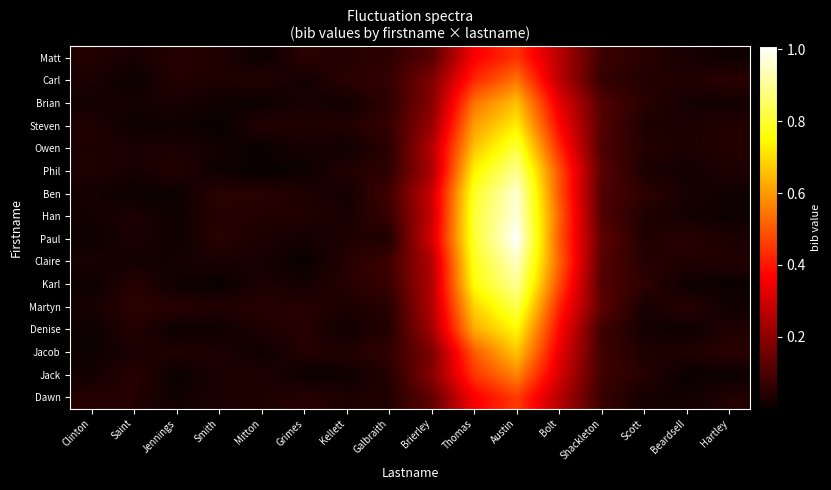

Reading left to right, transcribe all the data shown in this chart.

Matt: Clinton=0.0	Saint=0.0	Jennings=0.0	Smith=0.0	Mitton=0.0	Grimes=0.0	Kellett=0.0	Galbraith=0.1	Brierley=0.1	Thomas=0.4	Austin=0.4	Bolt=0.3	Shackleton=0.1	Scott=0.0	Beardsell=0.0	Hartley=0.0
Carl: Clinton=0.0	Saint=0.0	Jennings=0.0	Smith=0.0	Mitton=0.0	Grimes=0.0	Kellett=0.0	Galbraith=0.1	Brierley=0.2	Thomas=0.4	Austin=0.5	Bolt=0.3	Shackleton=0.1	Scott=0.0	Beardsell=0.0	Hartley=0.0
Brian: Clinton=0.0	Saint=0.0	Jennings=0.0	Smith=0.0	Mitton=0.0	Grimes=0.0	Kellett=0.0	Galbraith=0.1	Brierley=0.2	Thomas=0.5	Austin=0.7	Bolt=0.3	Shackleton=0.1	Scott=0.0	Beardsell=0.0	Hartley=0.0
Steven: Clinton=0.0	Saint=0.0	Jennings=0.0	Smith=0.0	Mitton=0.0	Grimes=0.0	Kellett=0.0	Galbraith=0.1	Brierley=0.2	Thomas=0.6	Austin=0.7	Bolt=0.4	Shackleton=0.1	Scott=0.0	Beardsell=0.0	Hartley=0.0
Owen: Clinton=0.0	Saint=0.0	Jennings=0.0	Smith=0.0	Mitton=0.0	Grimes=0.0	Kellett=0.0	Galbraith=0.0	Brierley=0.3	Thomas=0.7	Austin=0.8	Bolt=0.4	Shackleton=0.1	Scott=0.0	Beardsell=0.0	Hartley=0.0
Phil: Clinton=0.0	Saint=0.0	Jennings=0.0	Smith=0.0	Mitton=0.0	Grimes=0.0	Kellett=0.0	Galbraith=0.1	Brierley=0.2	Thomas=0.7	Austin=0.9	Bolt=0.5	Shackleton=0.1	Scott=0.0	Beardsell=0.0	Hartley=0.0
Ben: Clinton=0.0	Saint=0.0	Jennings=0.0	Smith=0.0	Mitton=0.0	Grimes=0.0	Kellett=0.0	Galbraith=0.1	Brierley=0.3	Thomas=0.8	Austin=1.0	Bolt=0.5	Shackleton=0.1	Scott=0.1	Beardsell=0.0	Hartley=0.0
Han: Clinton=0.0	Saint=0.0	Jennings=0.0	Smith=0.0	Mitton=0.0	Grimes=0.0	Kellett=0.0	Galbraith=0.1	Brierley=0.3	Thomas=0.8	Austin=1.0	Bolt=0.5	Shackleton=0.1	Scott=0.0	Beardsell=0.0	Hartley=0.0
Paul: Clinton=0.0	Saint=0.0	Jennings=0.0	Smith=0.0	Mitton=0.0	Grimes=0.0	Kellett=0.0	Galbraith=0.0	Brierley=0.3	Thomas=0.8	Austin=1.0	Bolt=0.5	Shackleton=0.1	Scott=0.0	Beardsell=0.0	Hartley=0.0
Claire: Clinton=0.0	Saint=0.0	Jennings=0.0	Smith=0.0	Mitton=0.0	Grimes=0.0	Kellett=0.0	Galbraith=0.1	Brierley=0.3	Thomas=0.8	Austin=0.9	Bolt=0.5	Shackleton=0.1	Scott=0.0	Beardsell=0.0	Hartley=0.0
Karl: Clinton=0.0	Saint=0.0	Jennings=0.0	Smith=0.0	Mitton=0.0	Grimes=0.0	Kellett=0.0	Galbraith=0.1	Brierley=0.2	Thomas=0.8	Austin=0.9	Bolt=0.5	Shackleton=0.1	Scott=0.1	Beardsell=0.0	Hartley=0.0
Martyn: Clinton=0.0	Saint=0.0	Jennings=0.0	Smith=0.0	Mitton=0.0	Grimes=0.0	Kellett=0.0	Galbraith=0.0	Brierley=0.3	Thomas=0.7	Austin=0.8	Bolt=0.4	Shackleton=0.1	Scott=0.0	Beardsell=0.0	Hartley=0.0
Denise: Clinton=0.0	Saint=0.0	Jennings=0.0	Smith=0.0	Mitton=0.0	Grimes=0.0	Kellett=0.0	Galbraith=0.0	Brierley=0.2	Thomas=0.6	Austin=0.7	Bolt=0.4	Shackleton=0.1	Scott=0.0	Beardsell=0.0	Hartley=0.0
Jacob: Clinton=0.0	Saint=0.0	Jennings=0.0	Smith=0.0	Mitton=0.0	Grimes=0.0	Kellett=0.0	Galbraith=0.1	Brierley=0.2	Thomas=0.5	Austin=0.7	Bolt=0.3	Shackleton=0.1	Scott=0.0	Beardsell=0.0	Hartley=0.0
Jack: Clinton=0.0	Saint=0.0	Jennings=0.0	Smith=0.0	Mitton=0.0	Grimes=0.0	Kellett=0.0	Galbraith=0.0	Brierley=0.2	Thomas=0.4	Austin=0.6	Bolt=0.3	Shackleton=0.1	Scott=0.0	Beardsell=0.0	Hartley=0.0
Dawn: Clinton=0.0	Saint=0.0	Jennings=0.0	Smith=0.0	Mitton=0.0	Grimes=0.0	Kellett=0.0	Galbraith=0.0	Brierley=0.1	Thomas=0.4	Austin=0.5	Bolt=0.3	Shackleton=0.1	Scott=0.0	Beardsell=0.0	Hartley=0.0